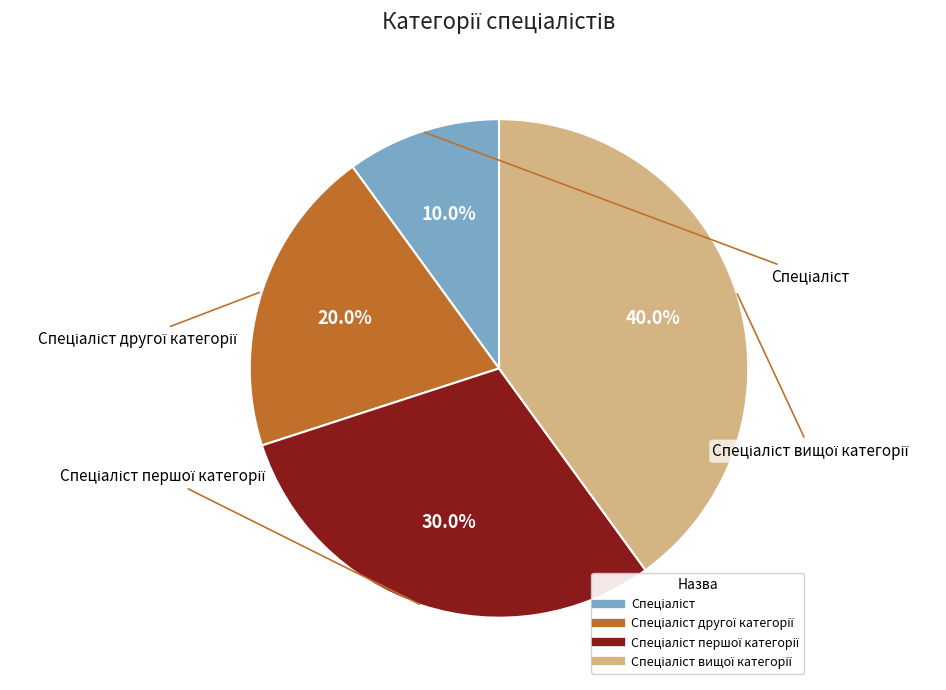

Does any single category account for the majority?

No